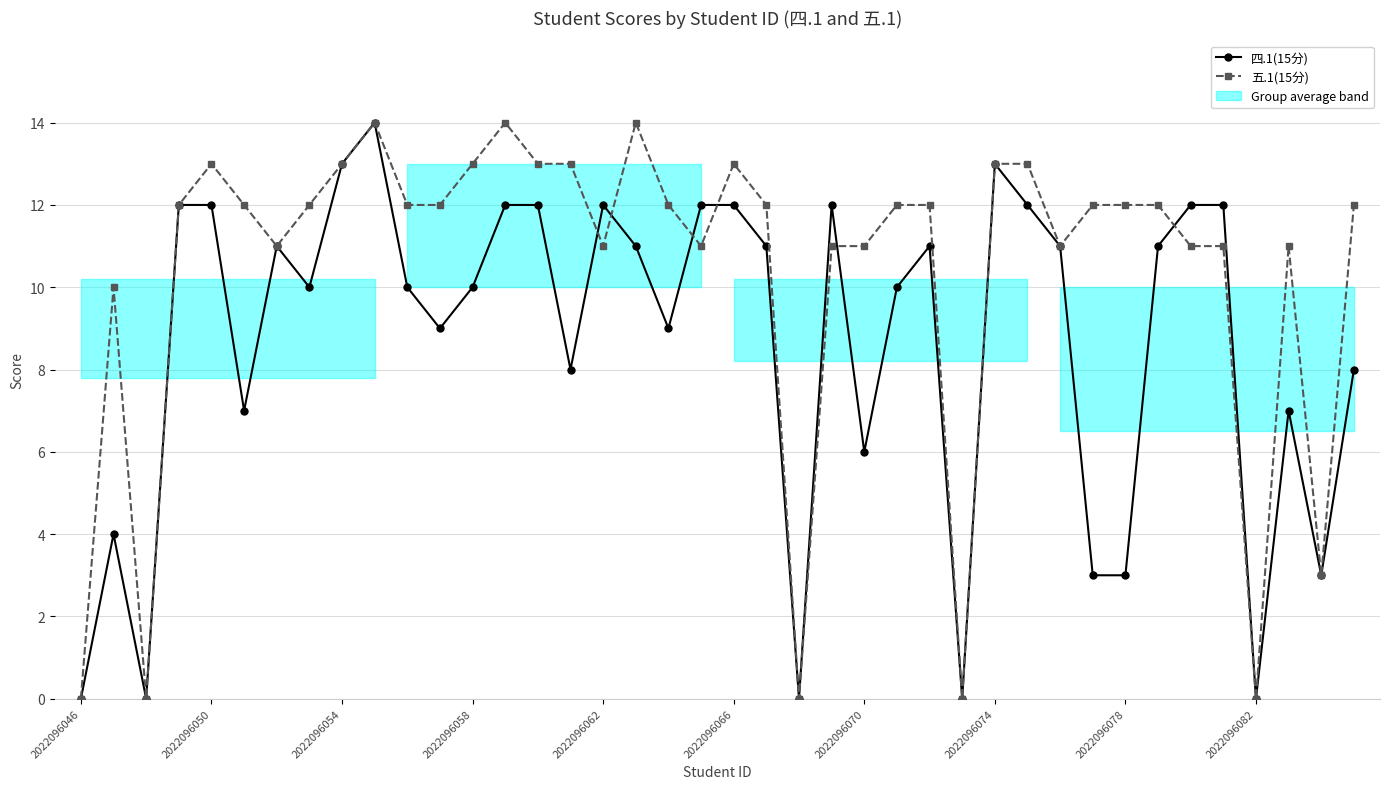

What are all the series names shown in the legend?

四.1(15分), 五.1(15分)